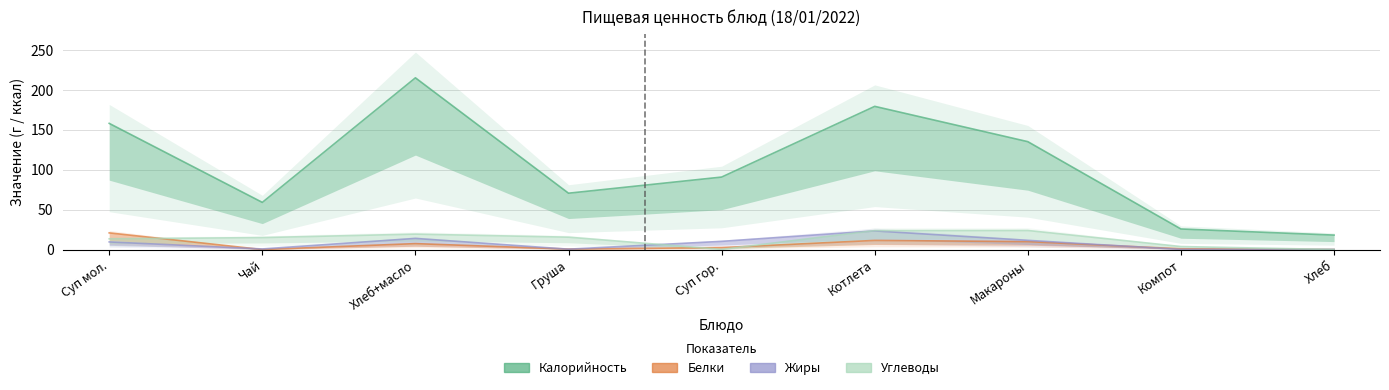

Which series has the largest total across all categories?

калорийность